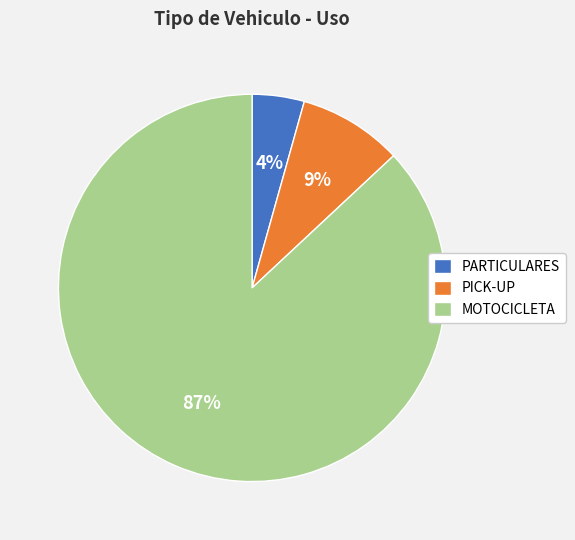

Rank the categories by value from lowest to highest.

PARTICULARES, PICK-UP, MOTOCICLETA